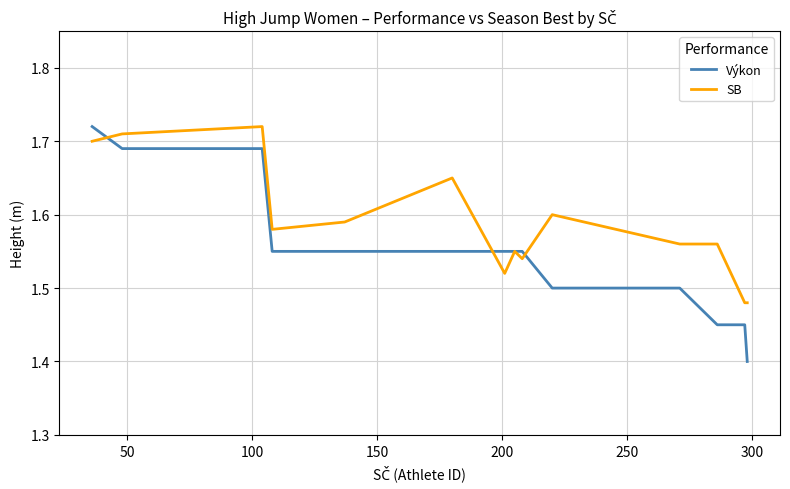

How many lines are shown in the chart?

2